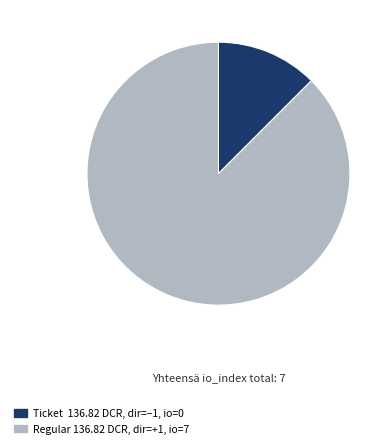

Does any single category account for the majority?

Yes